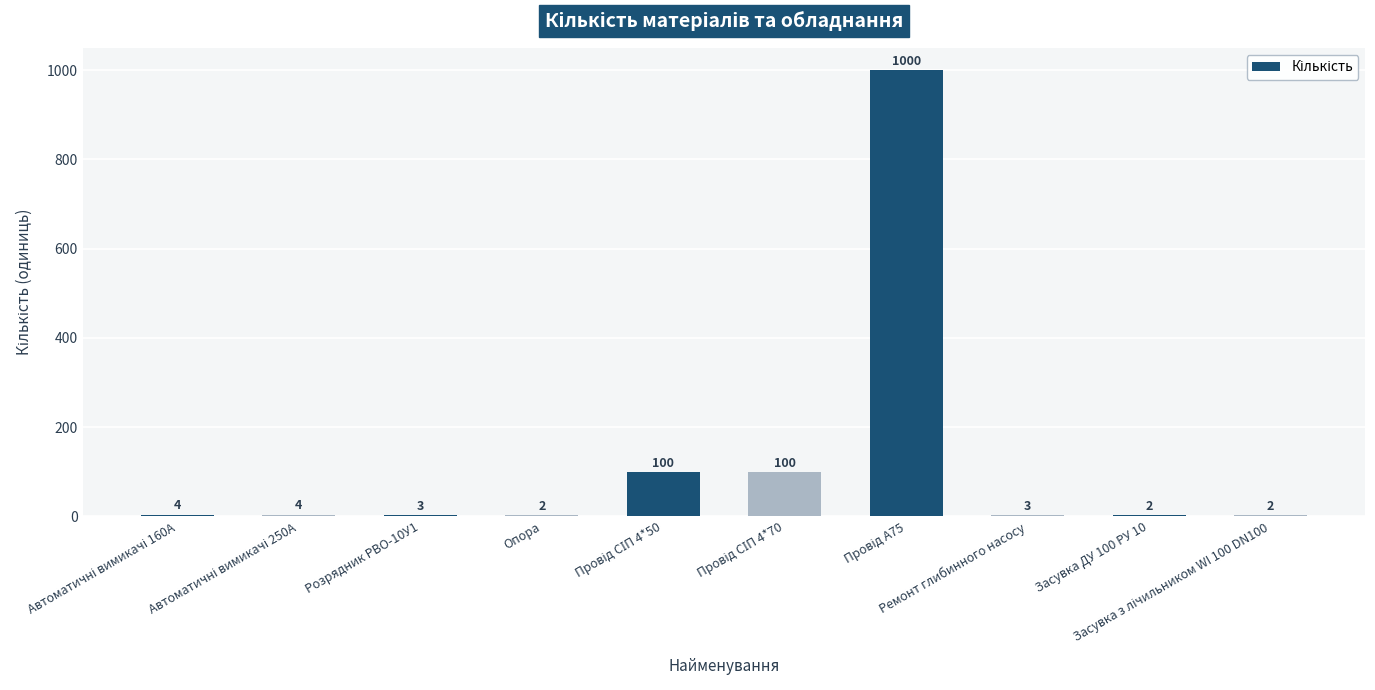

What is the sum of all values?

1220